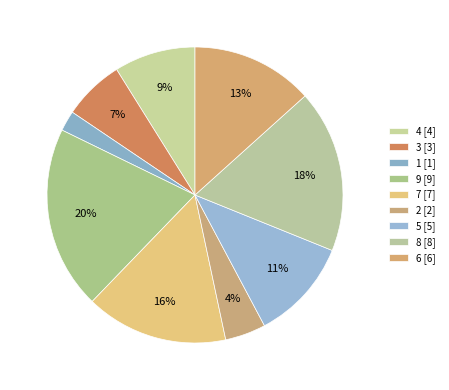

To the nearest percent, what is the difference between the 3 and 8 slice percentages?

11%